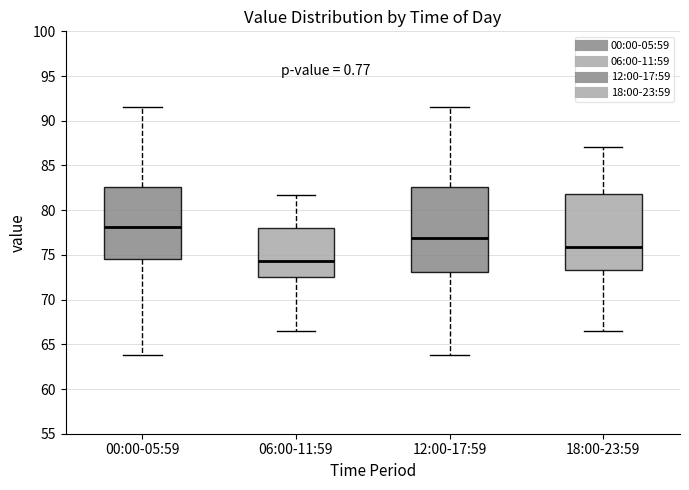

Reading left to right, transcribe this box plot: for each box, give where its median line is, the range the box spans, and where its two whiskers end, as read against the y-axis. The values are not printed on the chart, so give them approximately, as read against the axis.

00:00-05:59: median 78.0, box 74.5 to 82.5, whiskers 64.0 to 91.5
06:00-11:59: median 74.5, box 72.5 to 78.0, whiskers 66.5 to 81.5
12:00-17:59: median 77.0, box 73.0 to 82.5, whiskers 64.0 to 91.5
18:00-23:59: median 76.0, box 73.5 to 82.0, whiskers 66.5 to 87.0